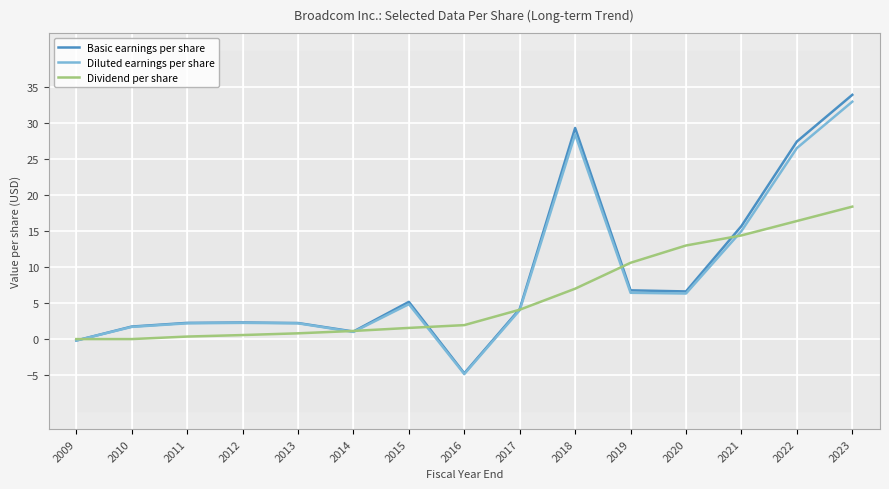

Where is the first local minimum for Basic earnings per share?

2014